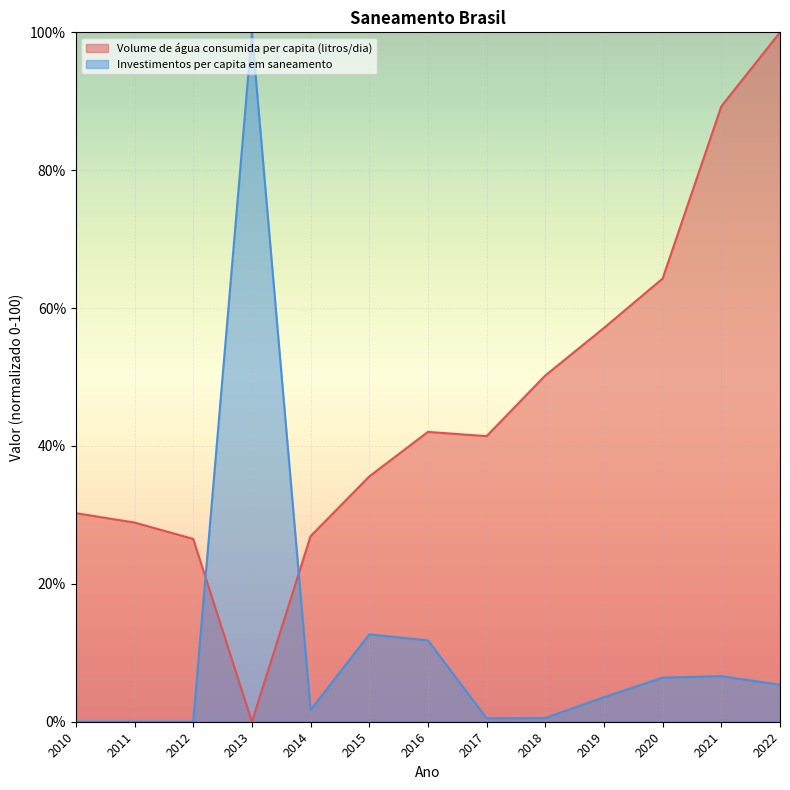

Rank the series by their maximum value, from highest to lowest.

Volume de água consumida per capita (litros/dia), Investimentos per capita em saneamento